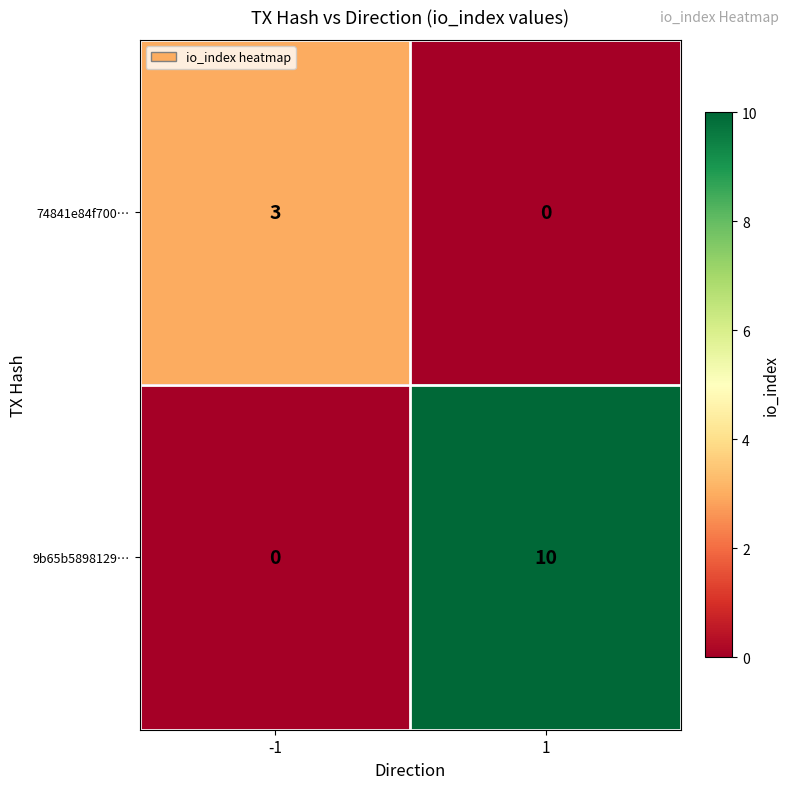

List the series in order of their peak value, highest first.

9b65b5898129…, 74841e84f700…